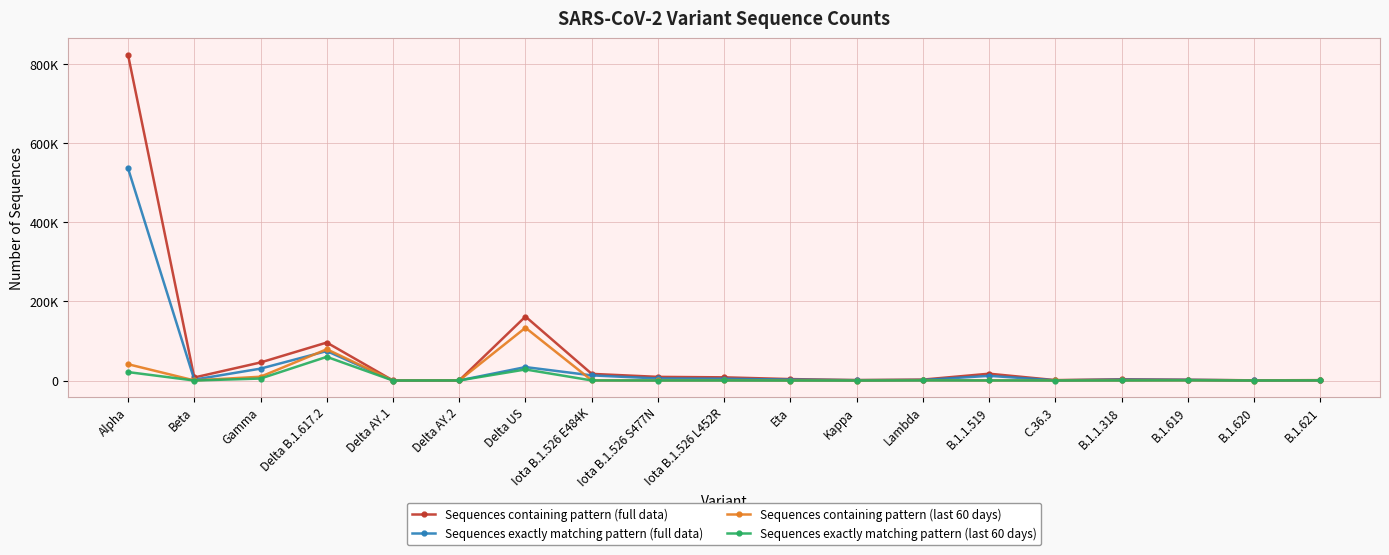

At which category does Sequences exactly matching pattern (last 60 days) reach its first local peak?

Delta B.1.617.2